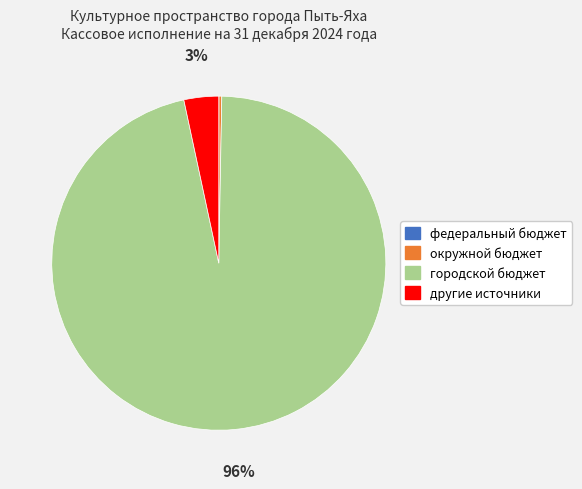

True or false: другие источники accounts for 3% of the total.

True